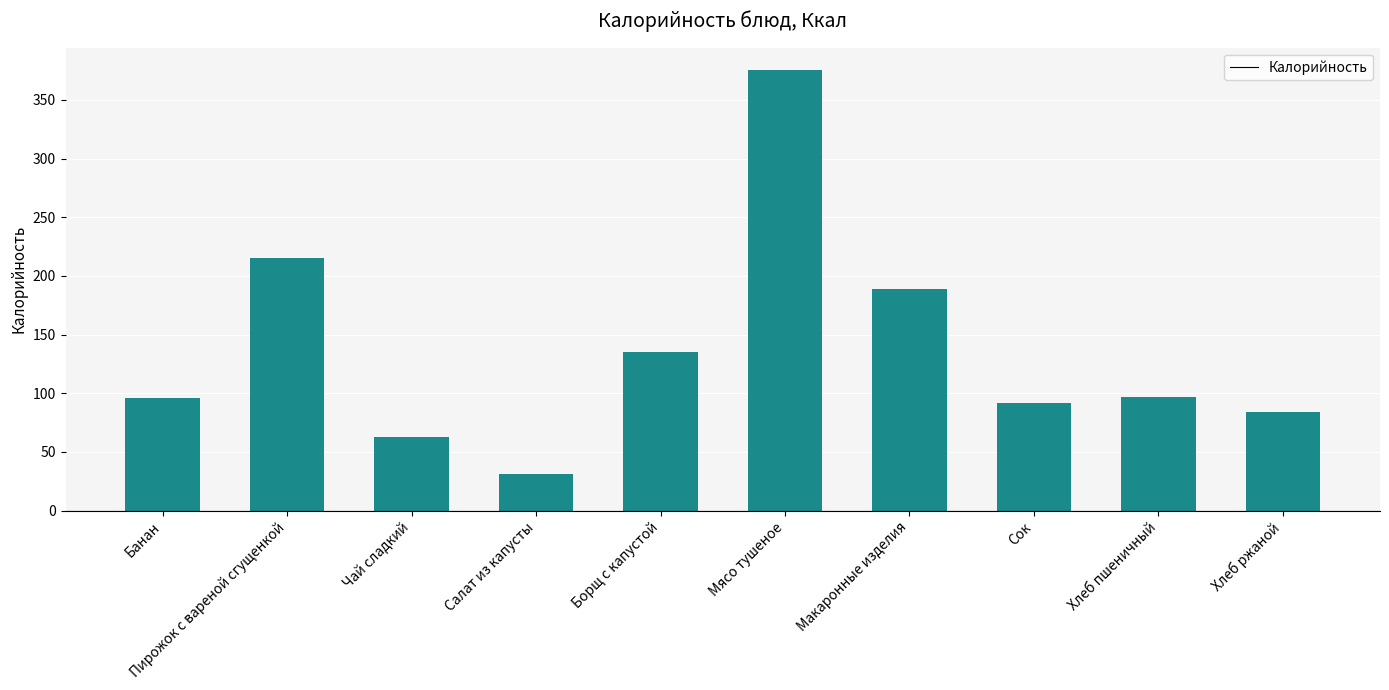

What is the smallest value displayed?

31.0